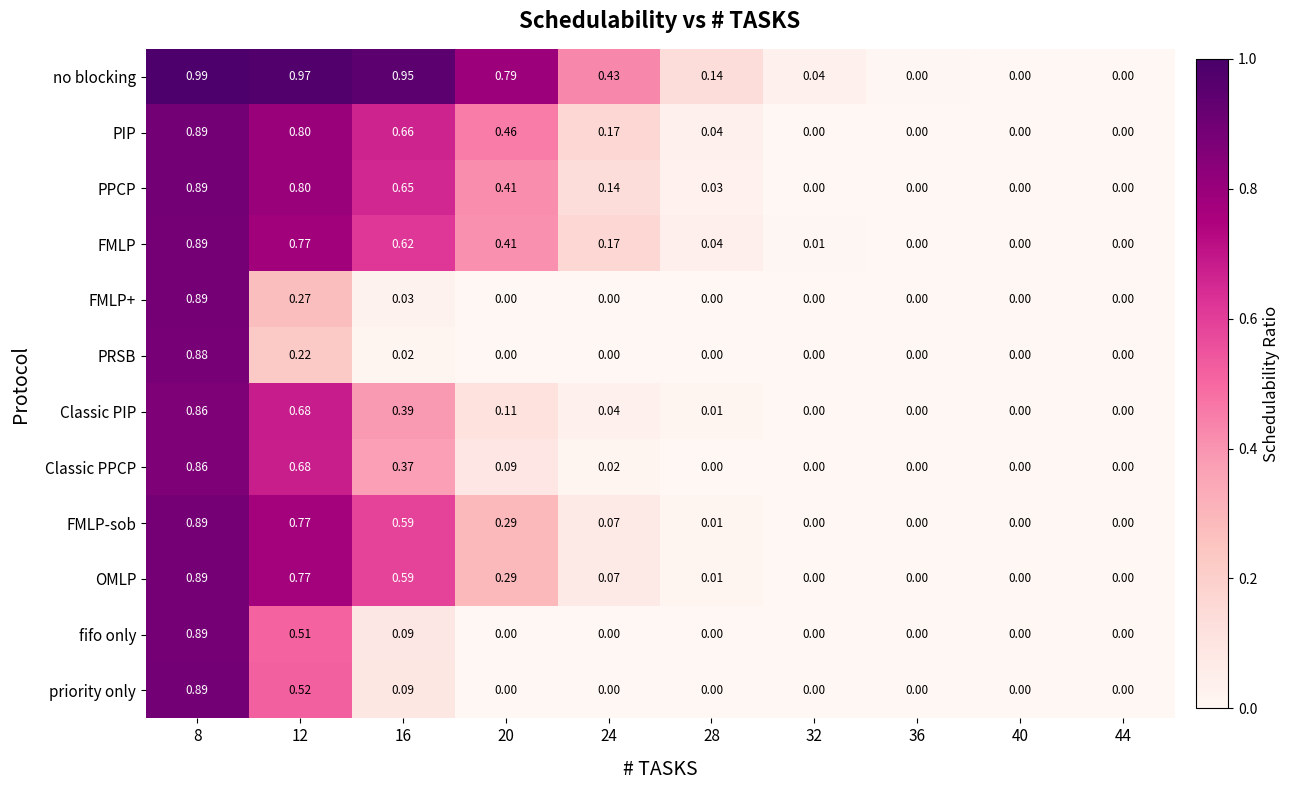

Which series has the widest spread of values?

no blocking